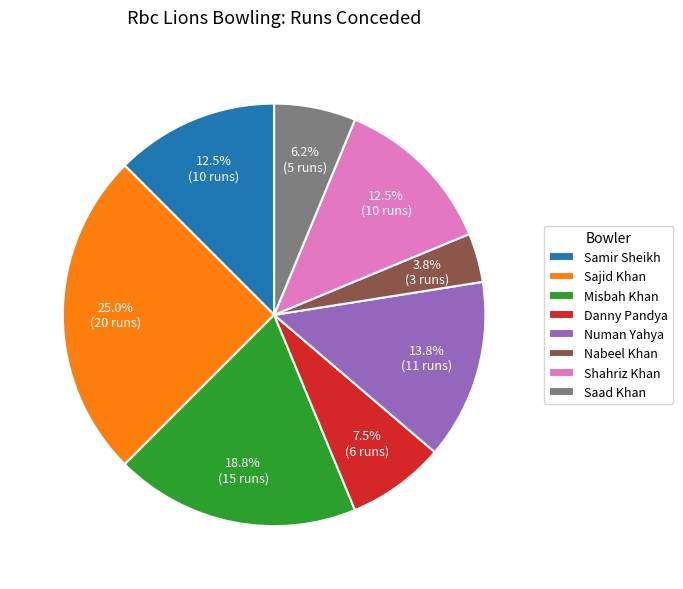

What is the smallest slice in the pie chart?

Nabeel Khan